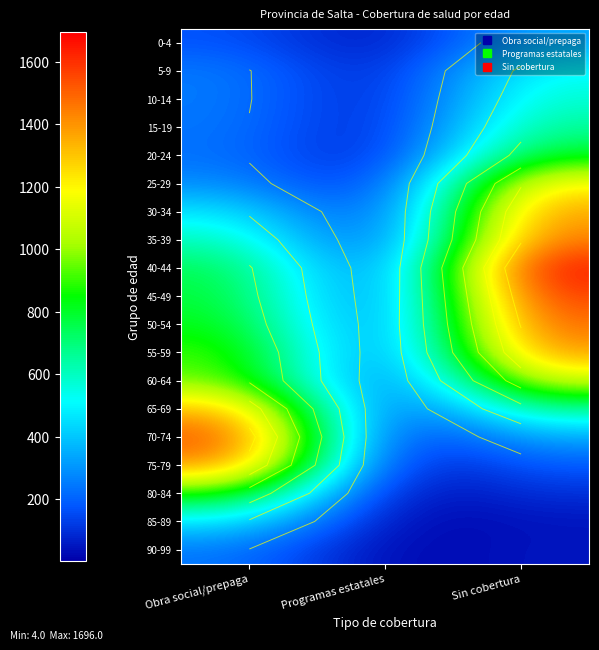

Is it true that 30-34 equals 477 at Obra social/prepaga?

True